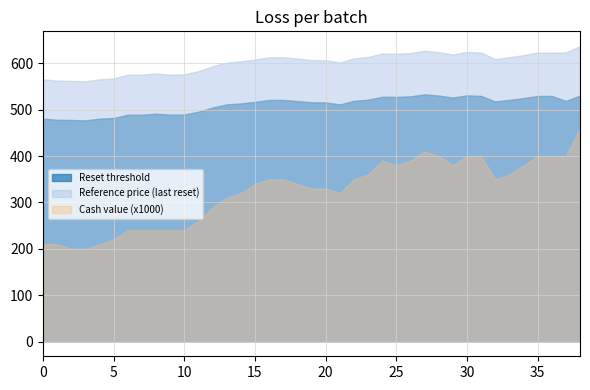

Does the chart have visible grid lines?

Yes